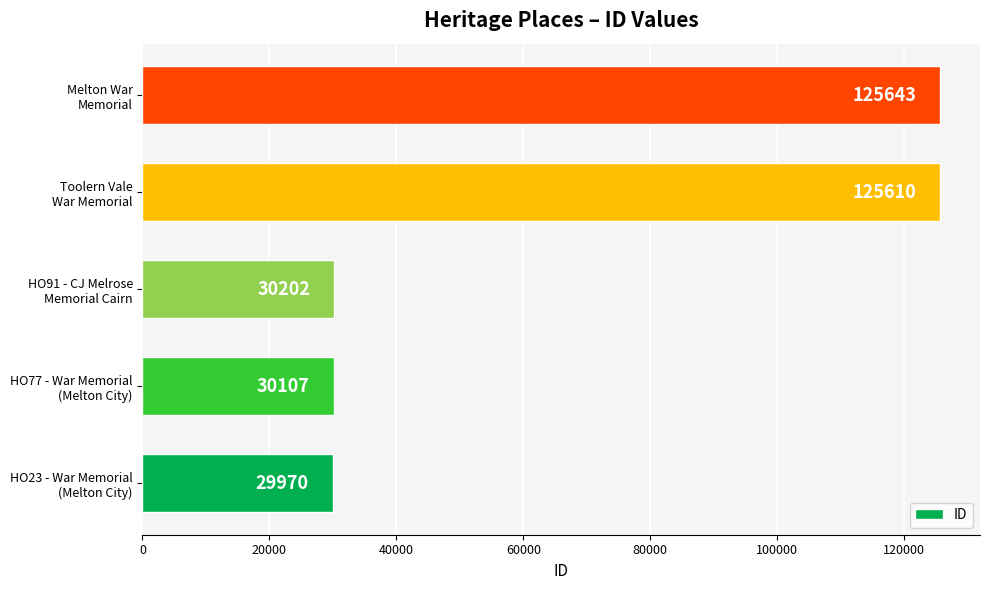

What is the difference between the maximum and second lowest values?

95536